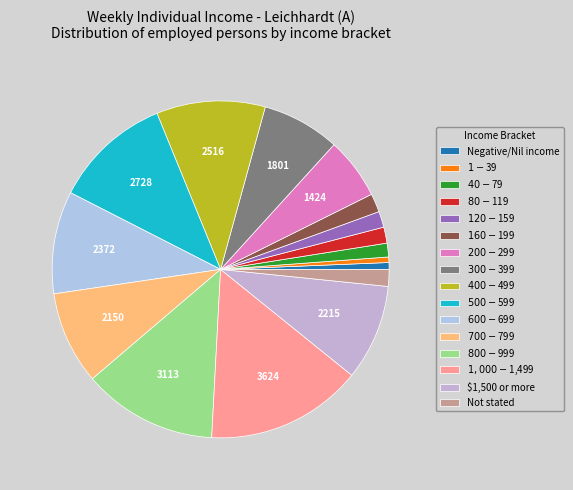

Is the sum of $80-$119 and Negative/Nil income greater than half?

No